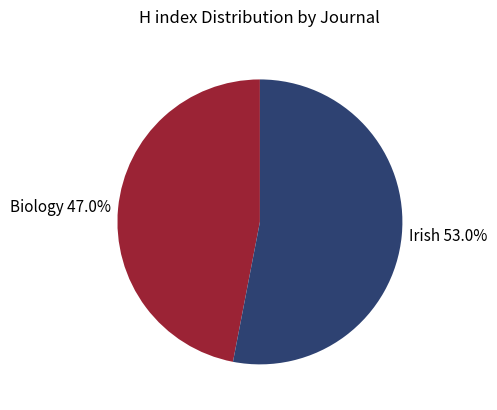

Is there a majority slice in this chart?

Yes